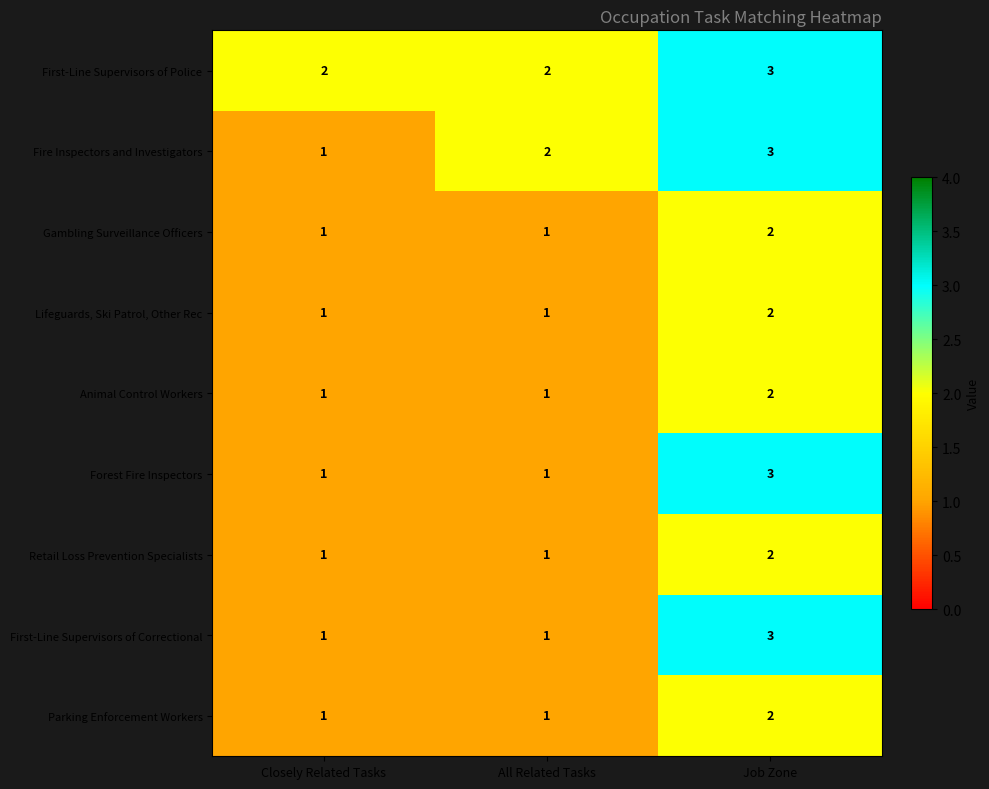

Which category has the highest value in the Lifeguards, Ski Patrol, Other Rec series?

Job Zone